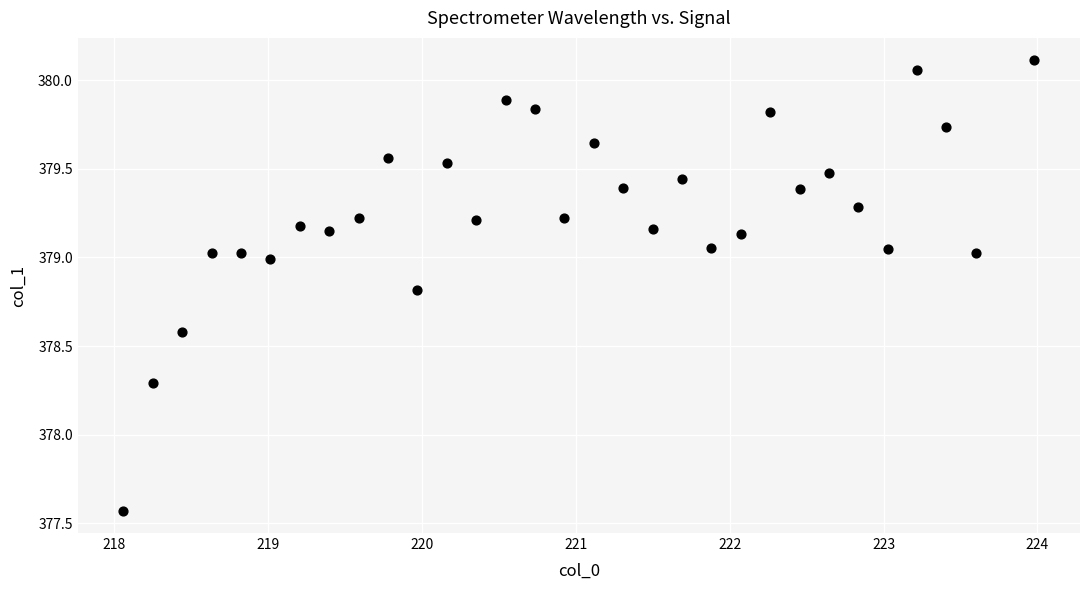

What is the range of Y values (max minus min)?

2.5